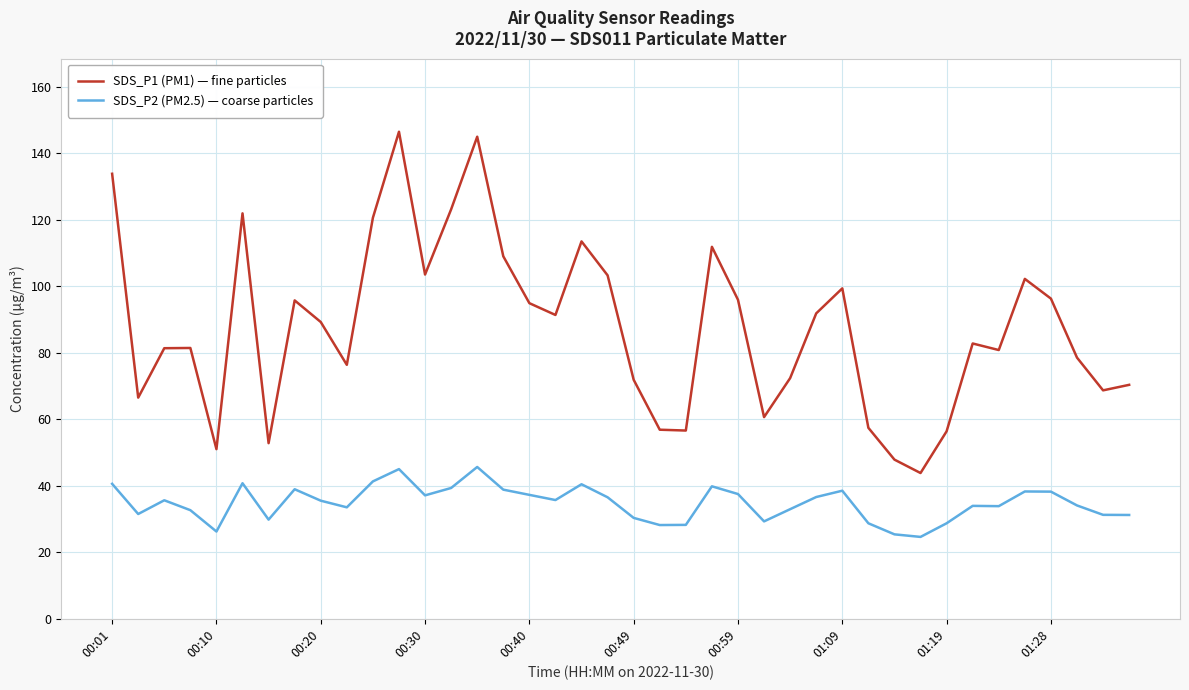

Which series has the largest total across all categories?

SDS_P1 (PM1) — fine particles